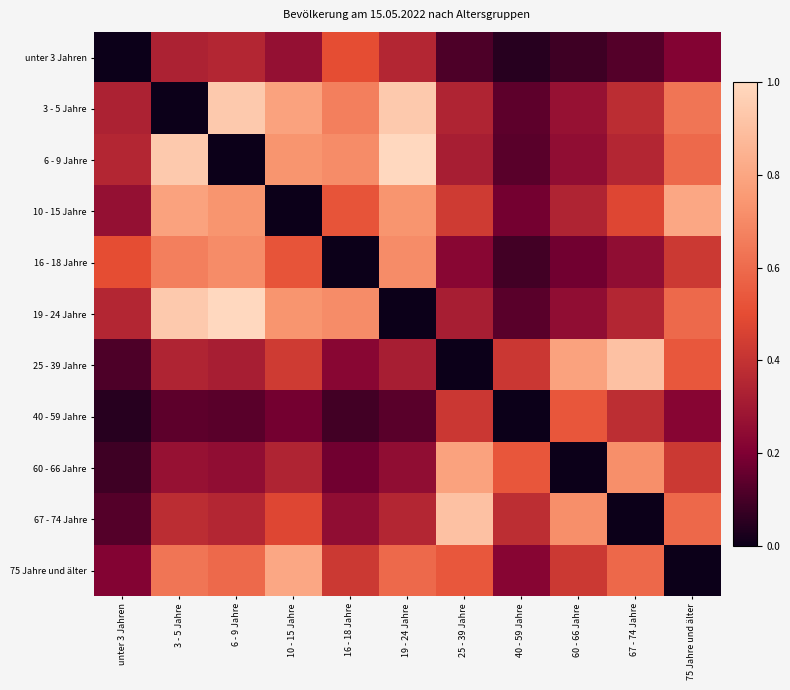

What is the maximum value shown in the chart?

1.0